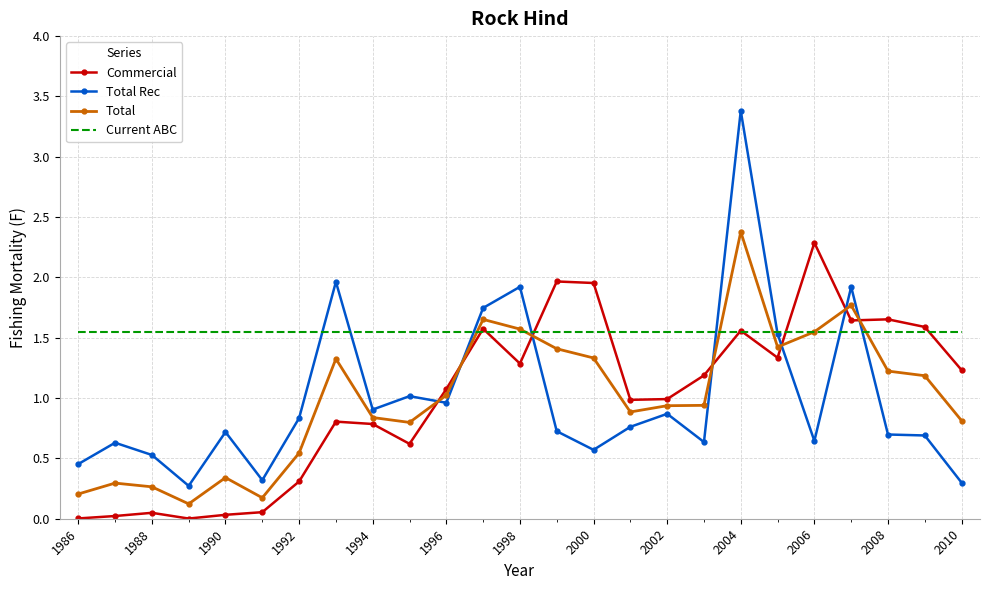

Which series has the largest total across all categories?

Current ABC